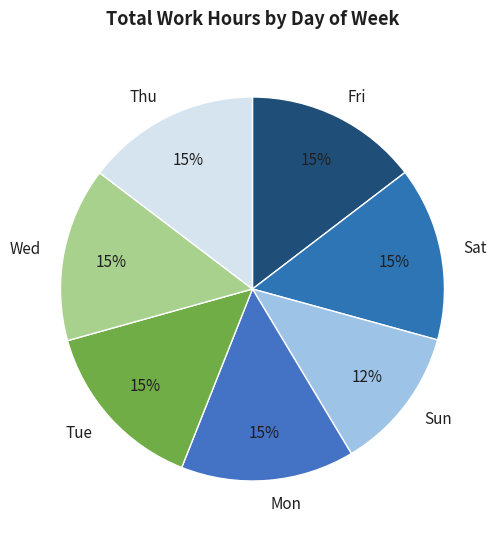

To the nearest percent, what is the average slice percentage?

14%